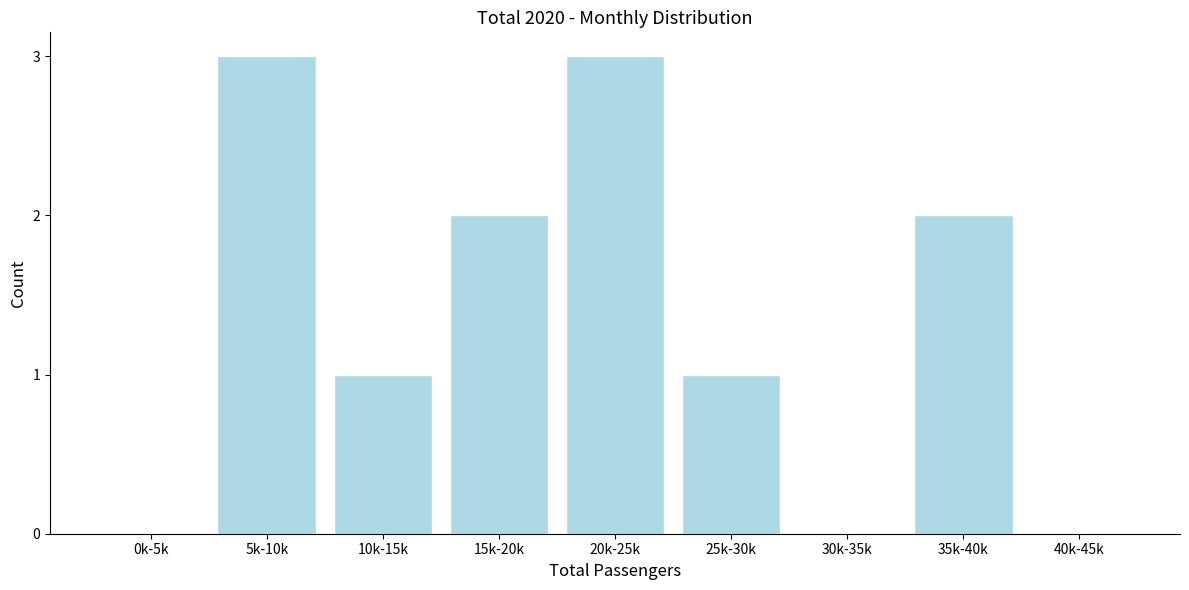

Reading left to right, list all the values displayed in this chart.

0k-5k=0	5k-10k=3	10k-15k=1	15k-20k=2	20k-25k=3	25k-30k=1	30k-35k=0	35k-40k=2	40k-45k=0